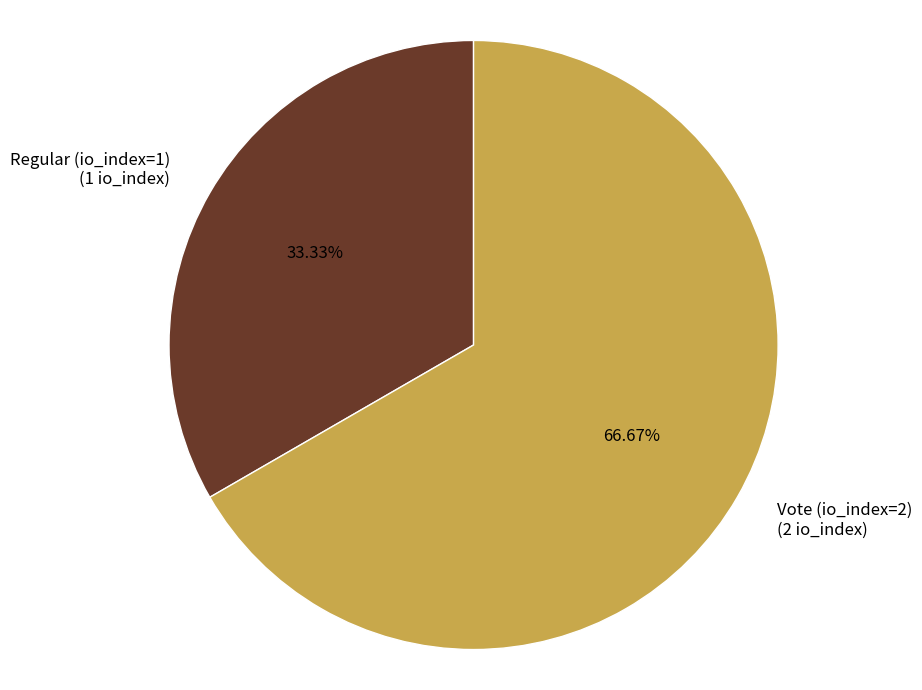

What is the ratio of the value at Regular (io_index=1) to the value at Vote (io_index=2)?

0.5